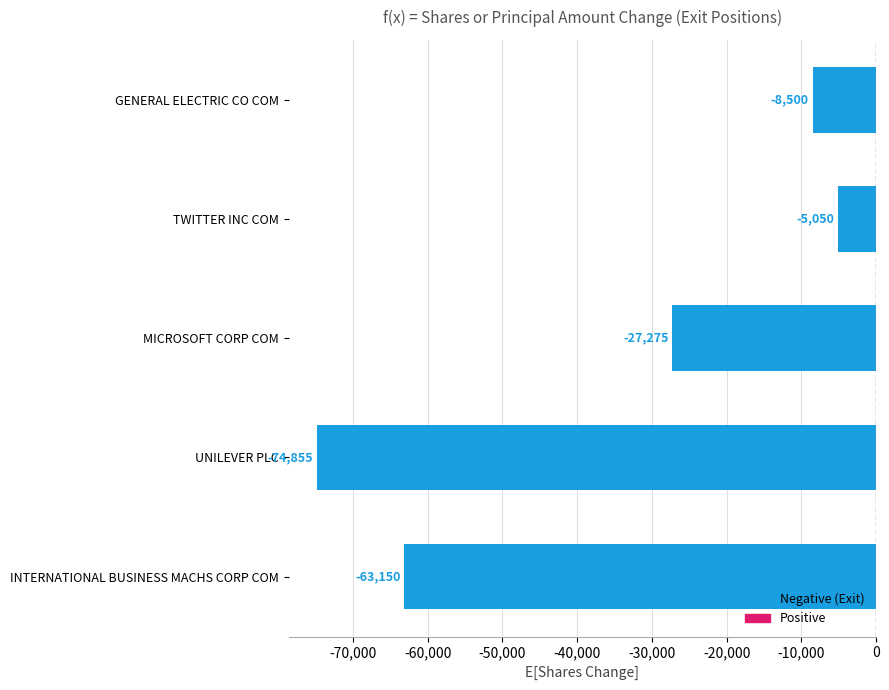

How many values are below -27275?

2